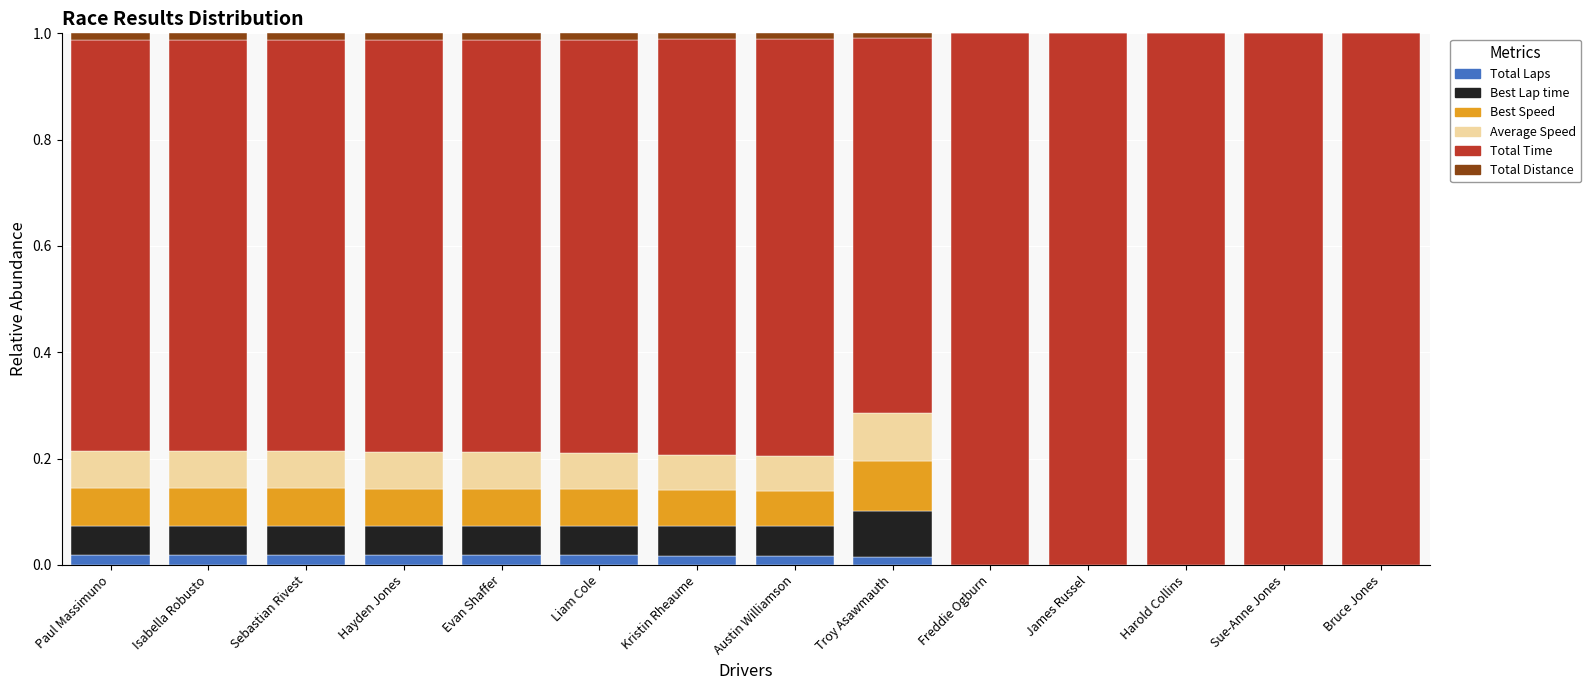

Count the number of categories in the chart.

14